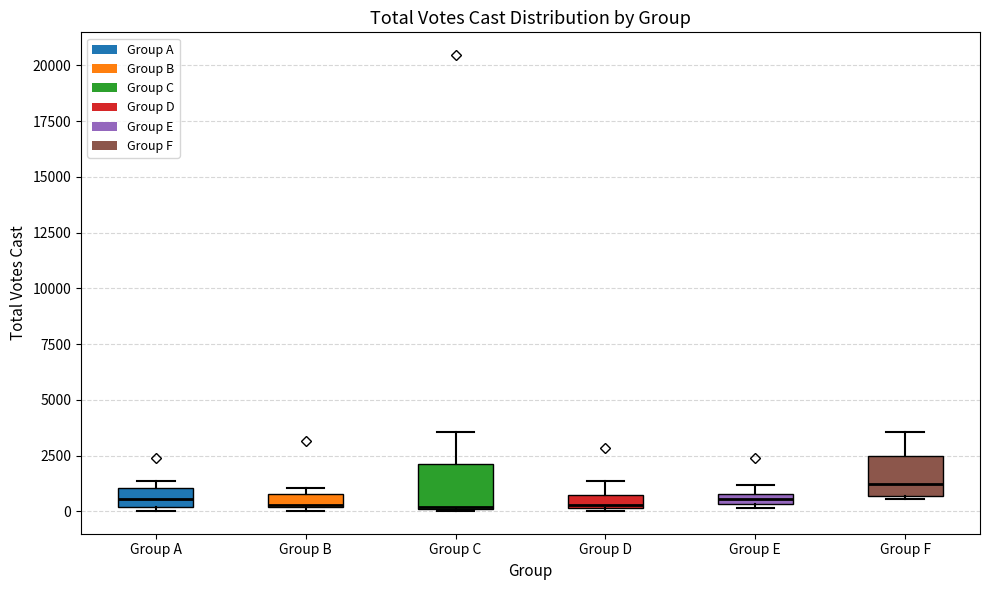

Where is the upper edge of the box for Group E on the y-axis? The values are not printed on the chart, so give them approximately, as read against the axis.

1000